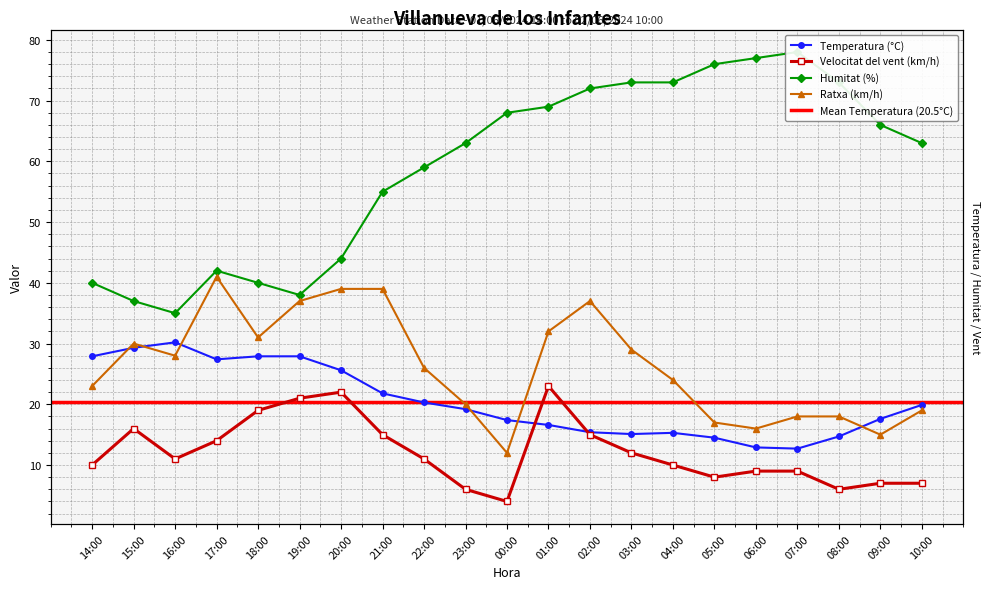

At which label is Temperatura (°C) closest to 21?

22:00